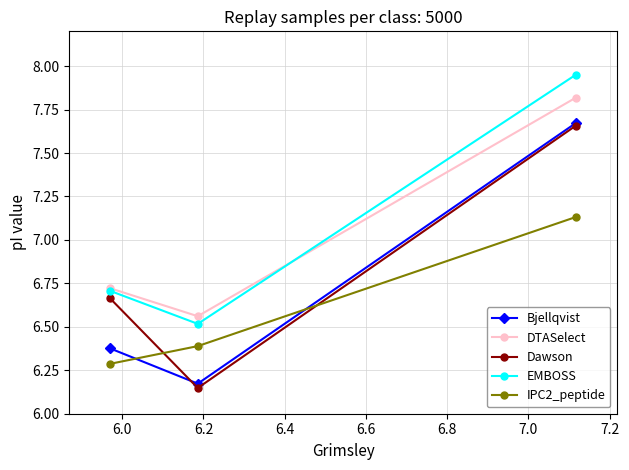

What is the value of the IPC2_peptide point at the 1st from the left?

6.3